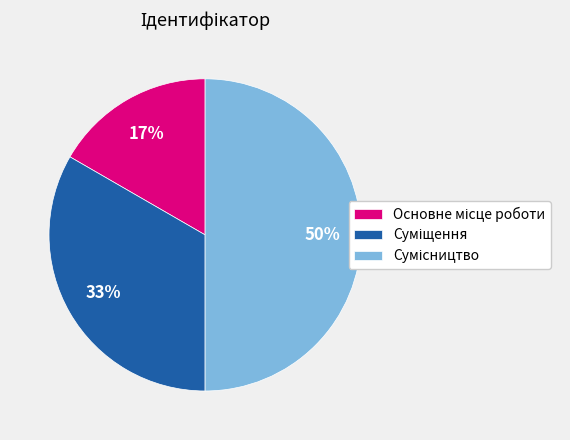

To the nearest percent, what is the average slice percentage?

33%